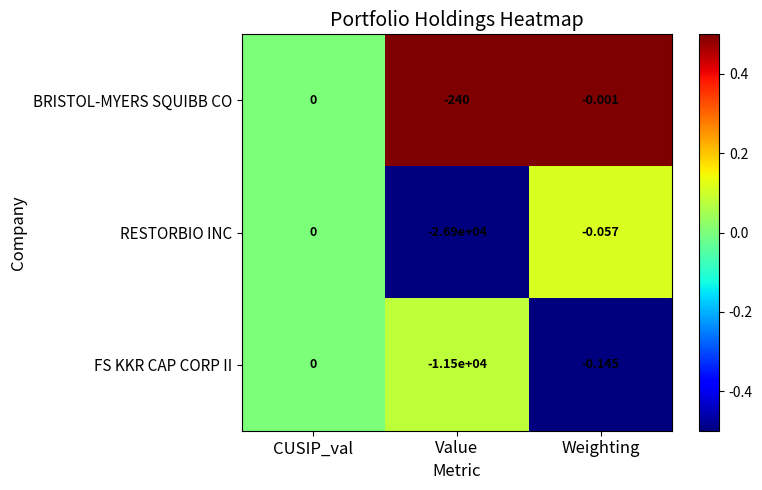

Rank the series by their average value, from lowest to highest.

RESTORBIO INC, FS KKR CAP CORP II, BRISTOL-MYERS SQUIBB CO